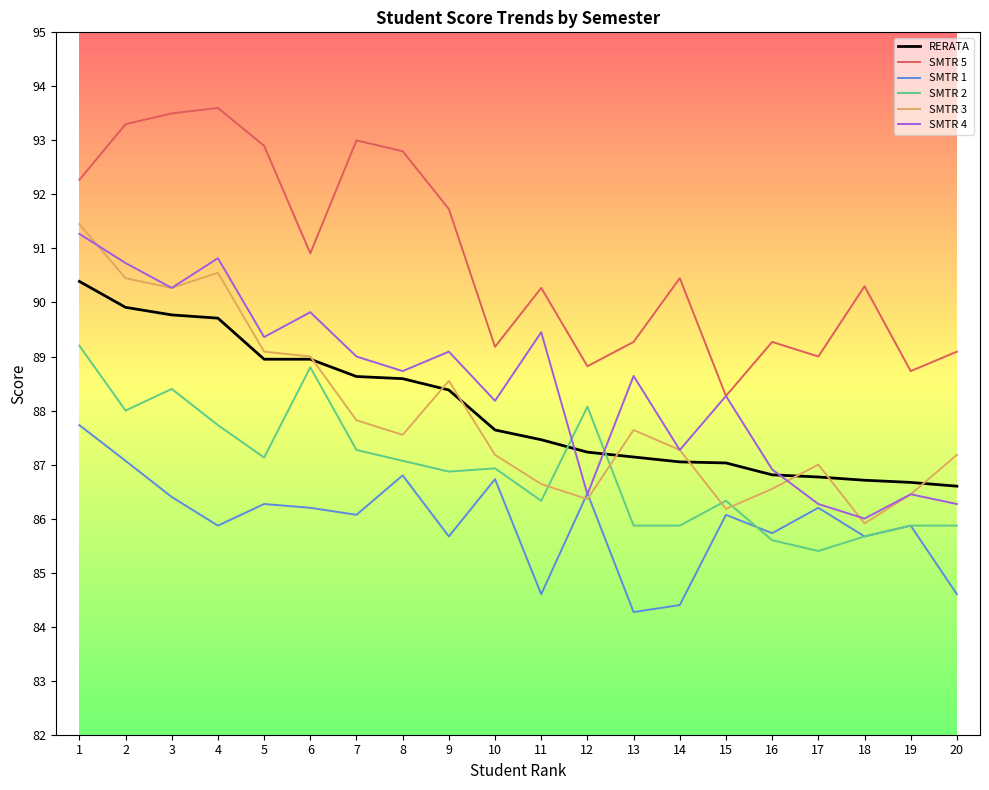

True or false: SMTR 4 has a value of 124.6 at 16.

False